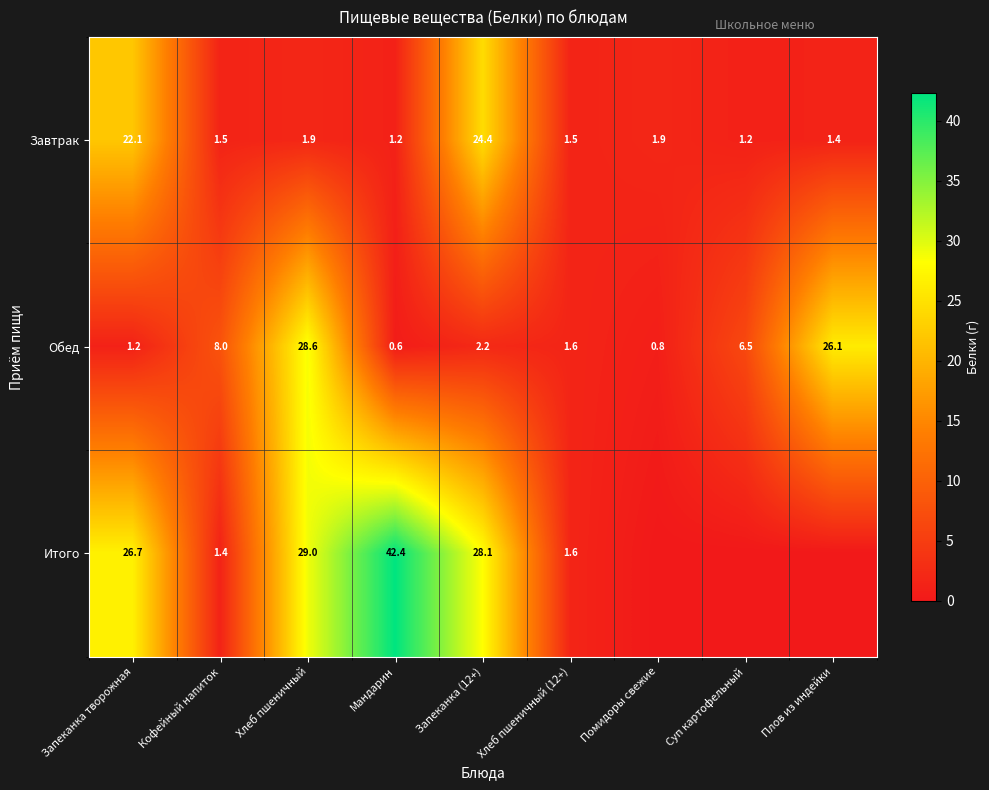

What is the approximate value of Обед at Хлеб пшеничный (12+)?

1.6